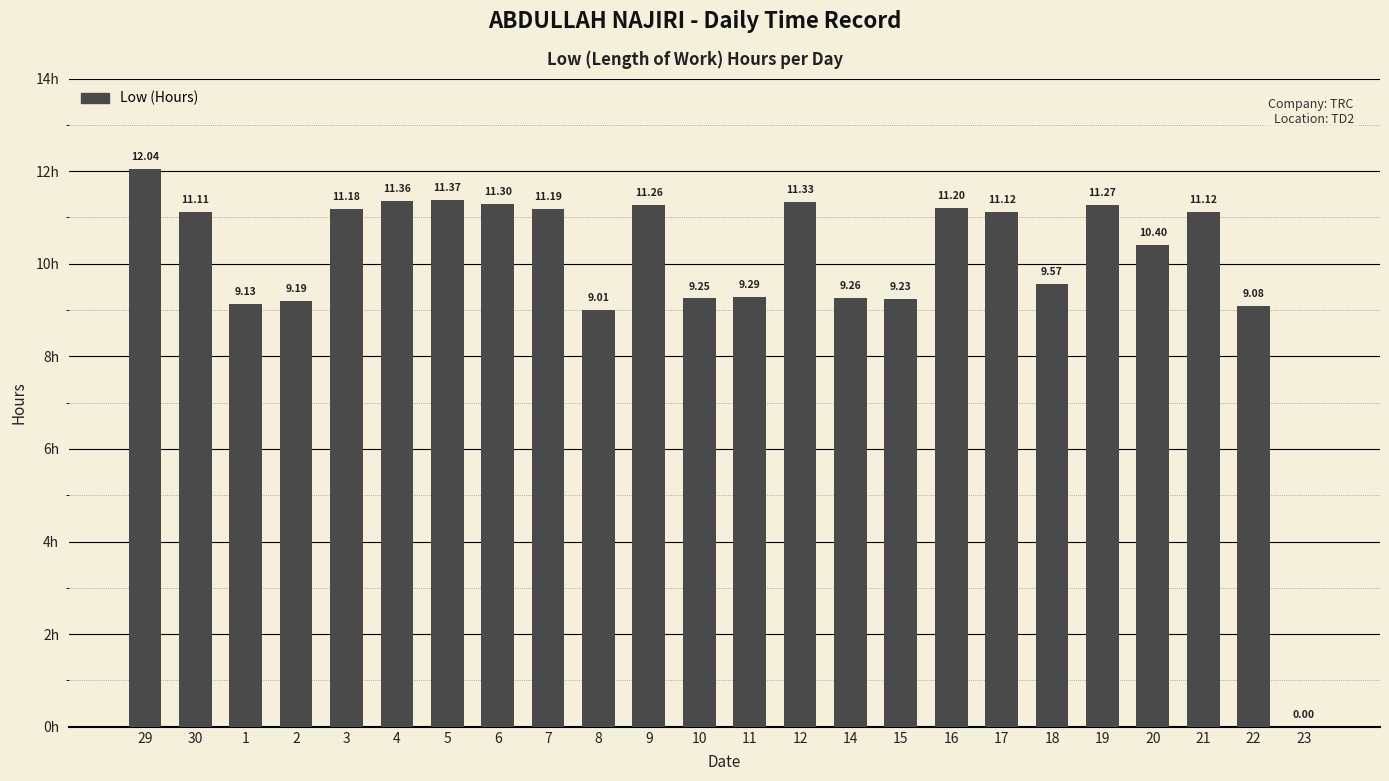

What is the ratio of the value at 18 to the value at 8?

1.1